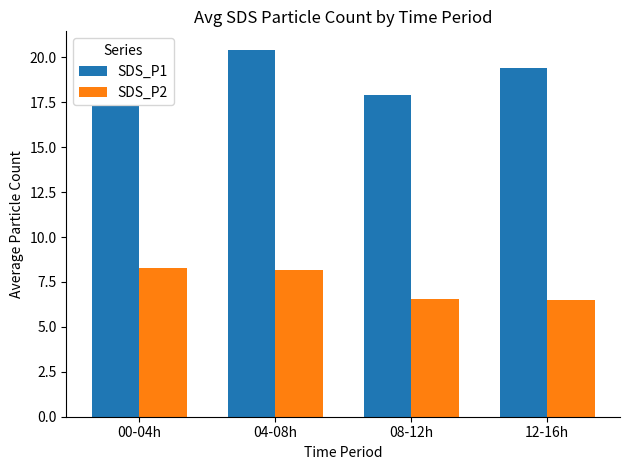

What is the value of the SDS_P1 bar at the 1st from the left?

17.3